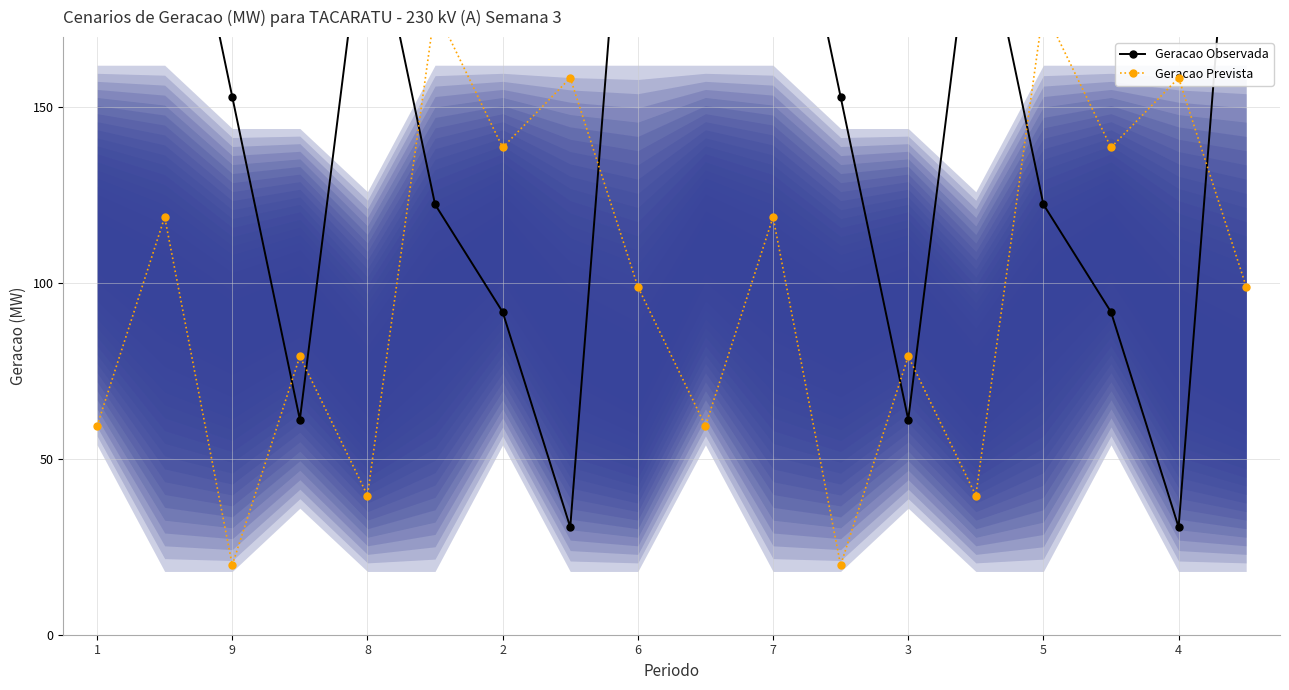

What is the difference between the Geracao Observada values at 9 and 11?

30.6